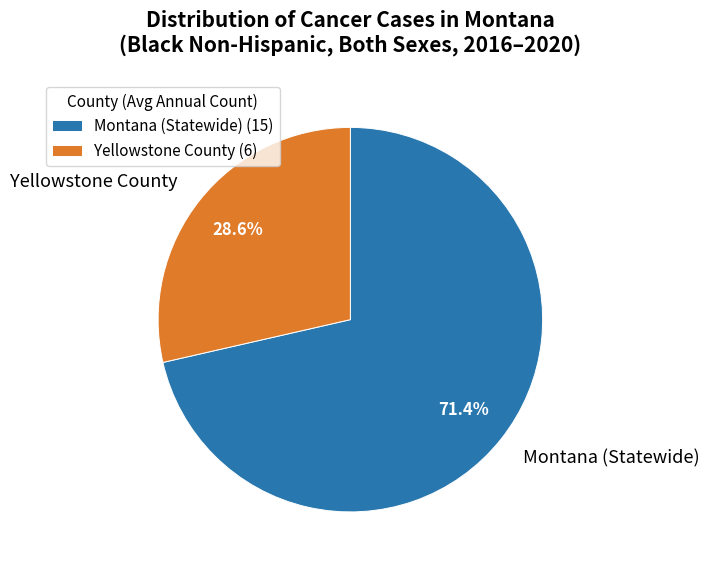

Which slice is the largest?

Montana